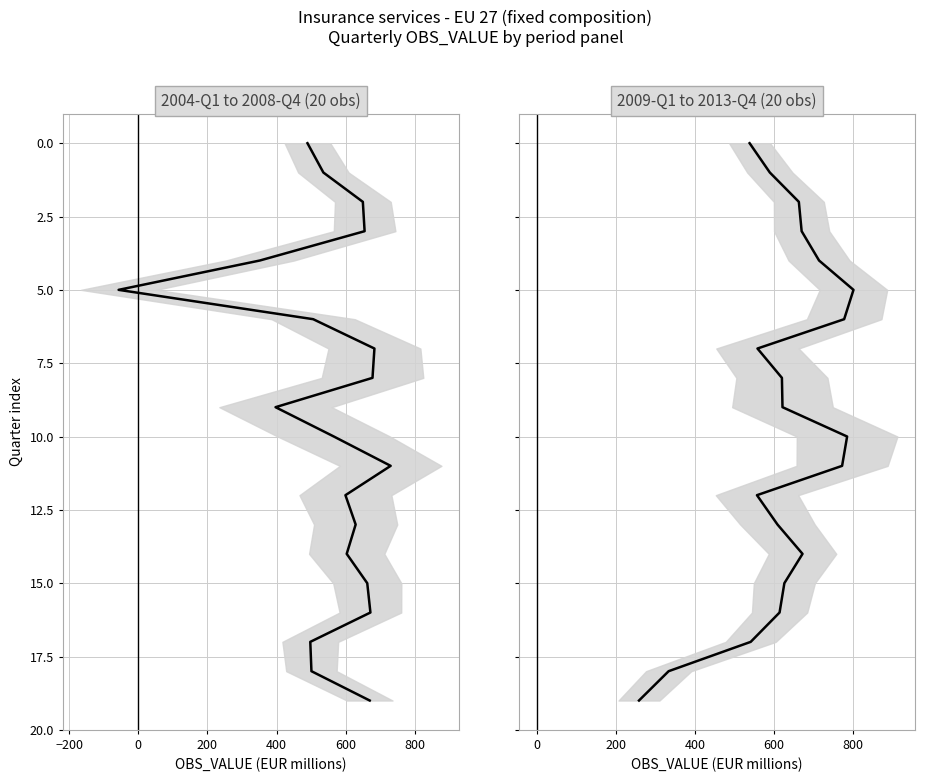

How many distinct data groups are displayed?

2